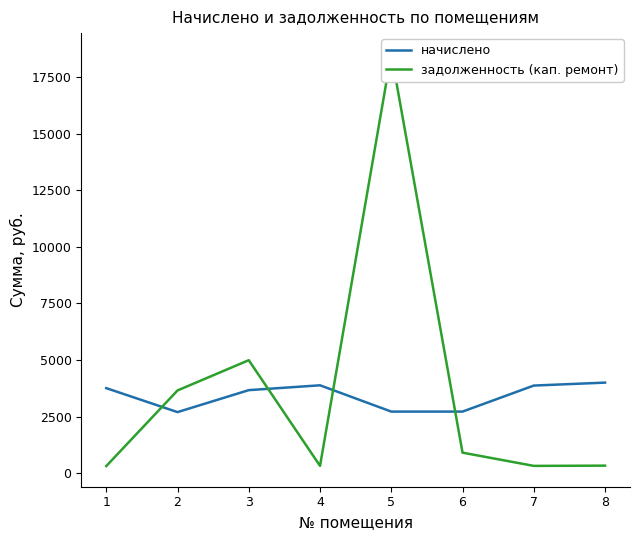

How many lines are shown in the chart?

2